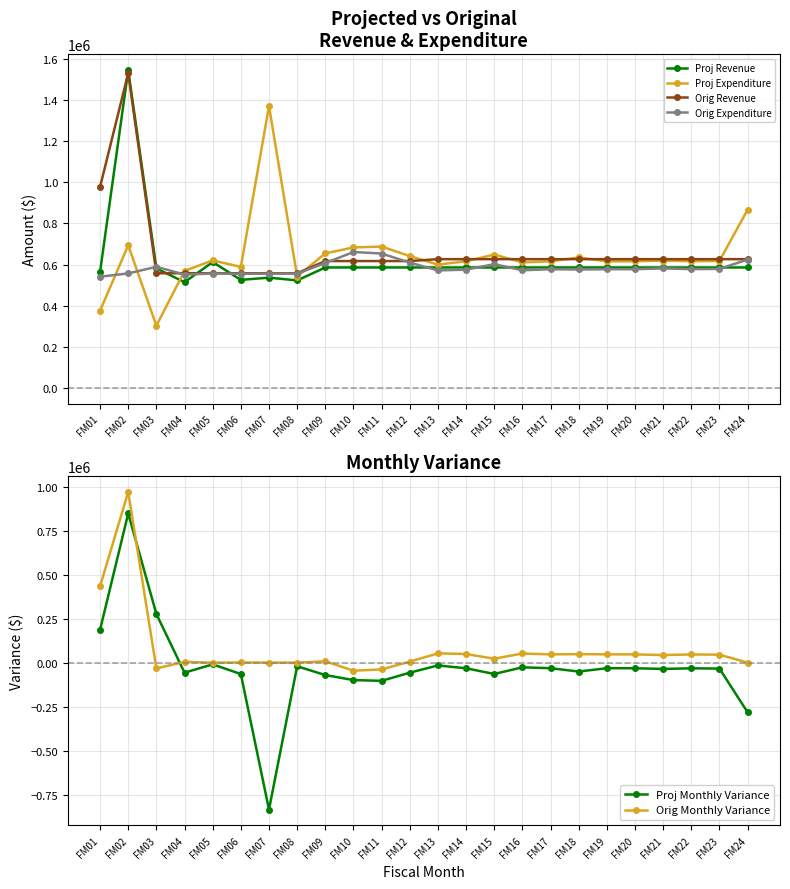

List the series in order of their peak value, lowest first.

Orig Expenditure, Proj Monthly Variance, Orig Monthly Variance, Proj Expenditure, Orig Revenue, Proj Revenue